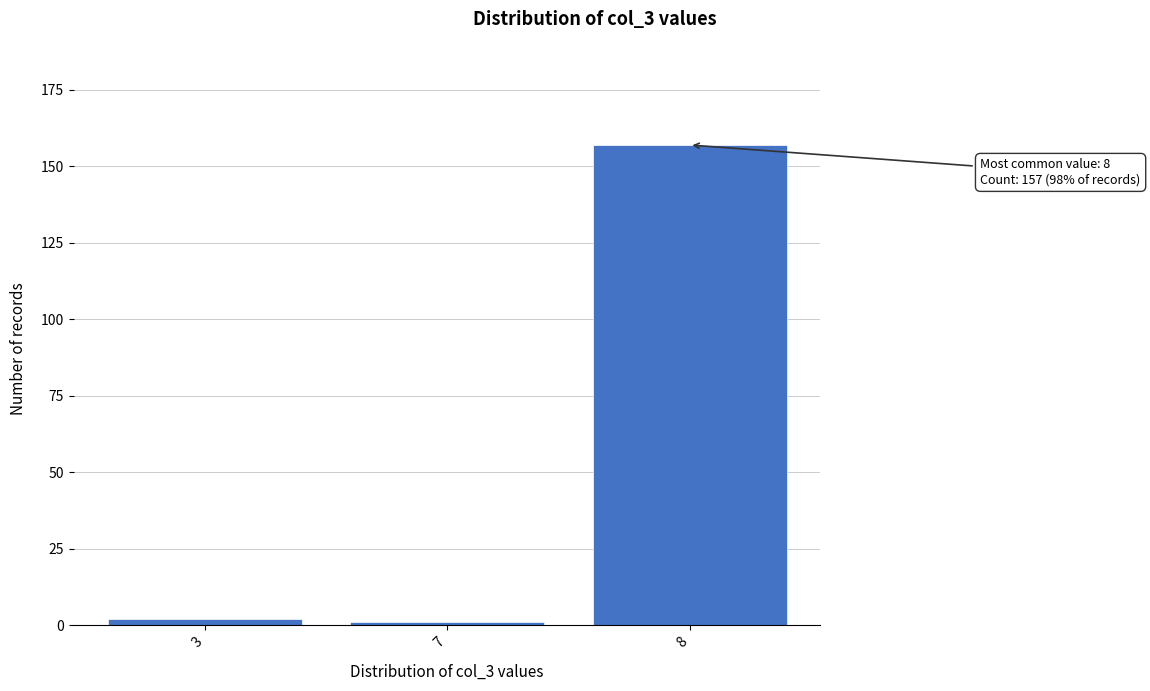

Reading left to right, list all the values displayed in this chart.

3=2	7=1	8=157